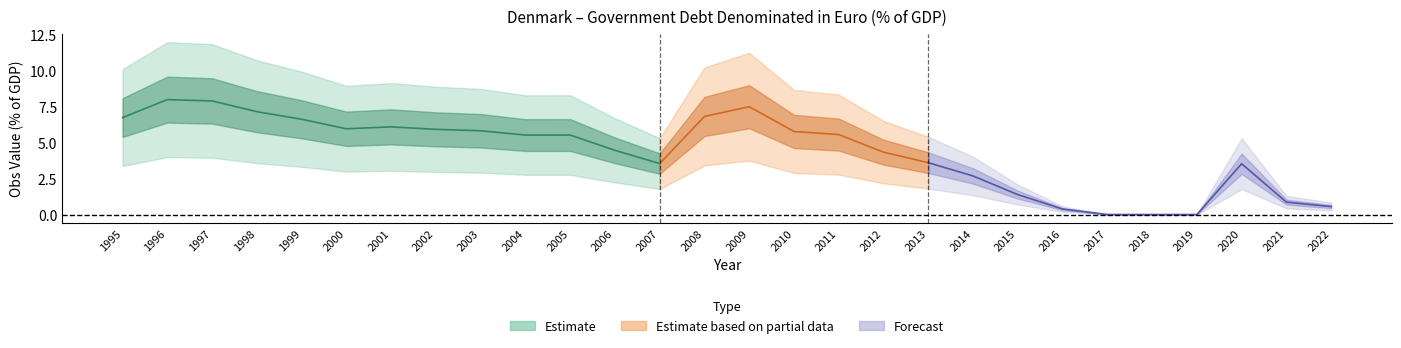

List the labels in order of value, largest first.

1996, 1997, 2009, 1998, 2008, 1995, 1999, 2001, 2000, 2002, 2003, 2010, 2011, 2005, 2004, 2006, 2012, 2013, 2007, 2020, 2014, 2015, 2021, 2022, 2016, 2017, 2018, 2019